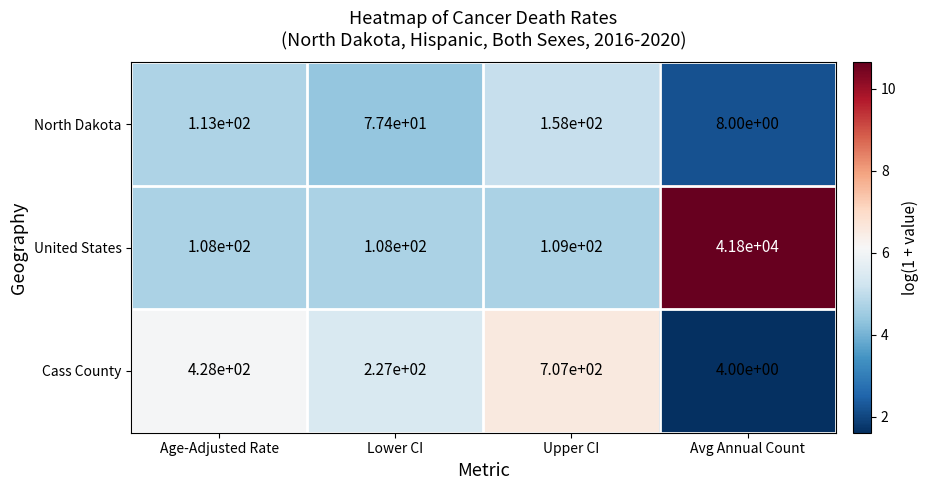

Reading left to right, extract all data points from this chart.

North Dakota: 113.0	77.4	158.0	8.0
United States: 108.0	108.0	109.0	41800.0
Cass County: 428.0	227.0	707.0	4.0